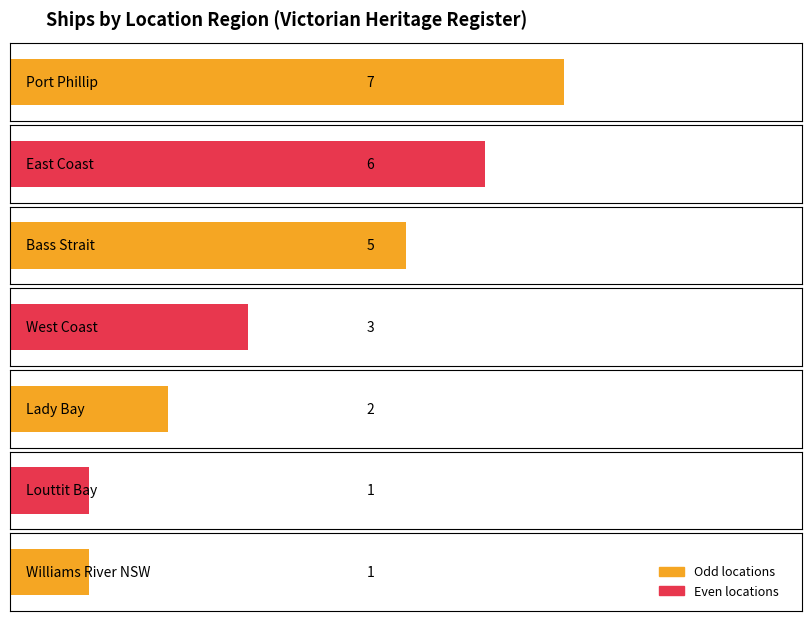

Reading left to right, what are all the values shown in this chart?

7	6	5	3	2	1	1